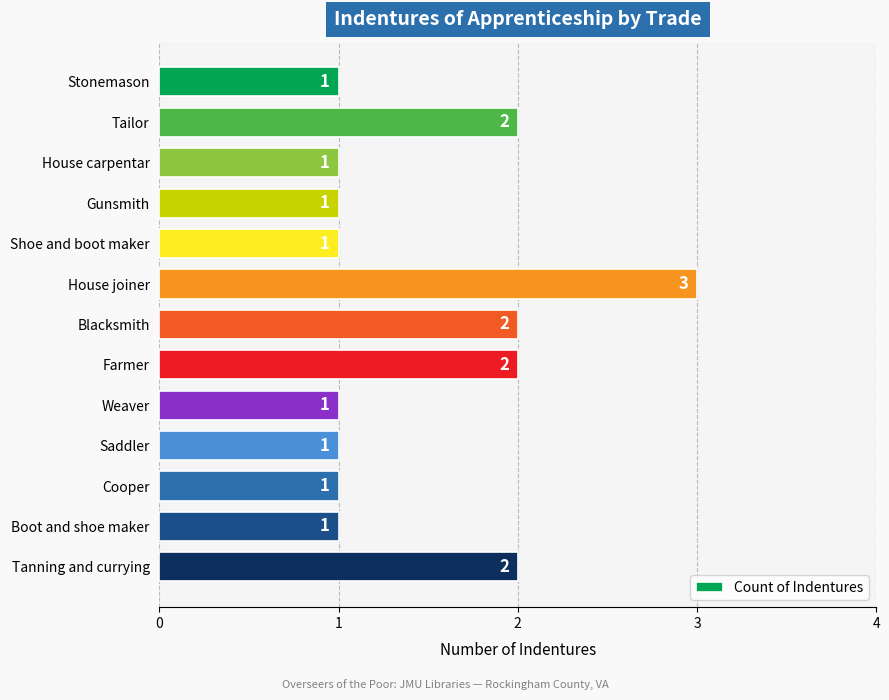

Approximately how many times larger is the value at Tanning and currying compared to House joiner?

0.7